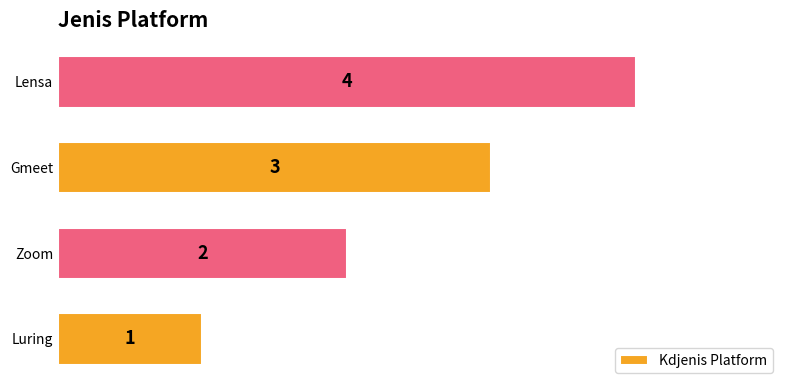

What is the sum of the values at Luring and Lensa?

5